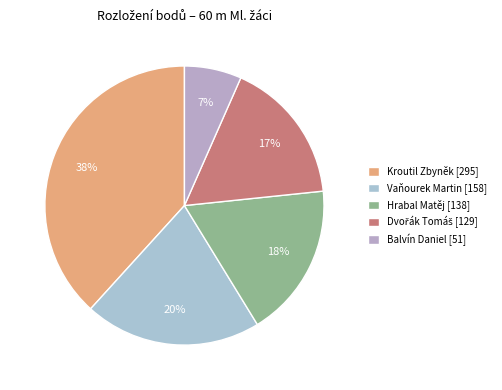

Count the number of slices in the pie.

5